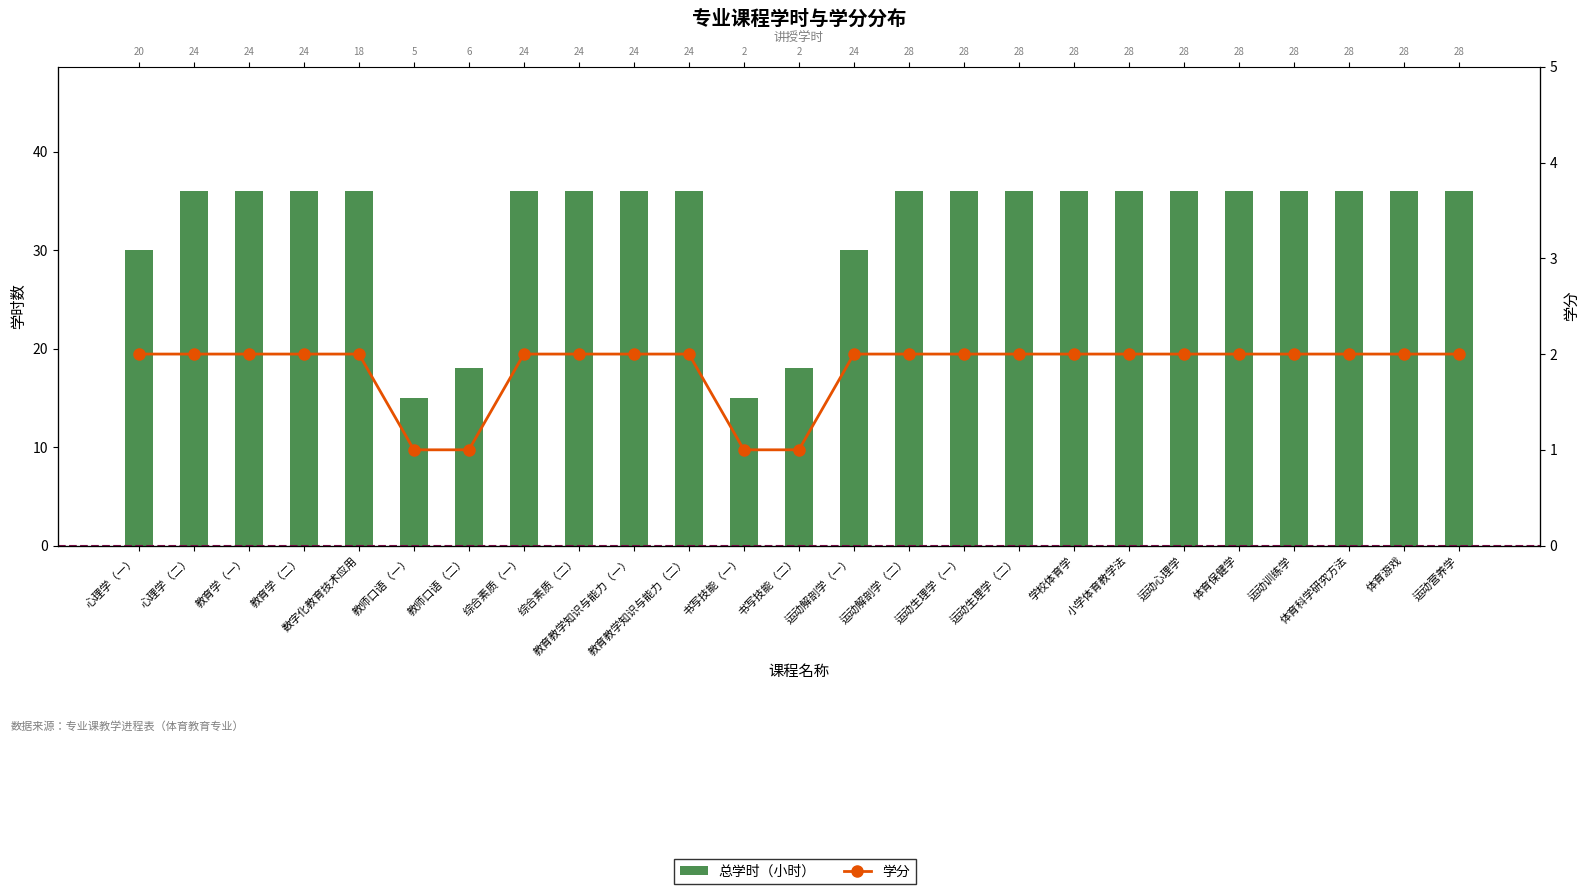

What is the value of the 学分 bar at the 4th from the left?

2